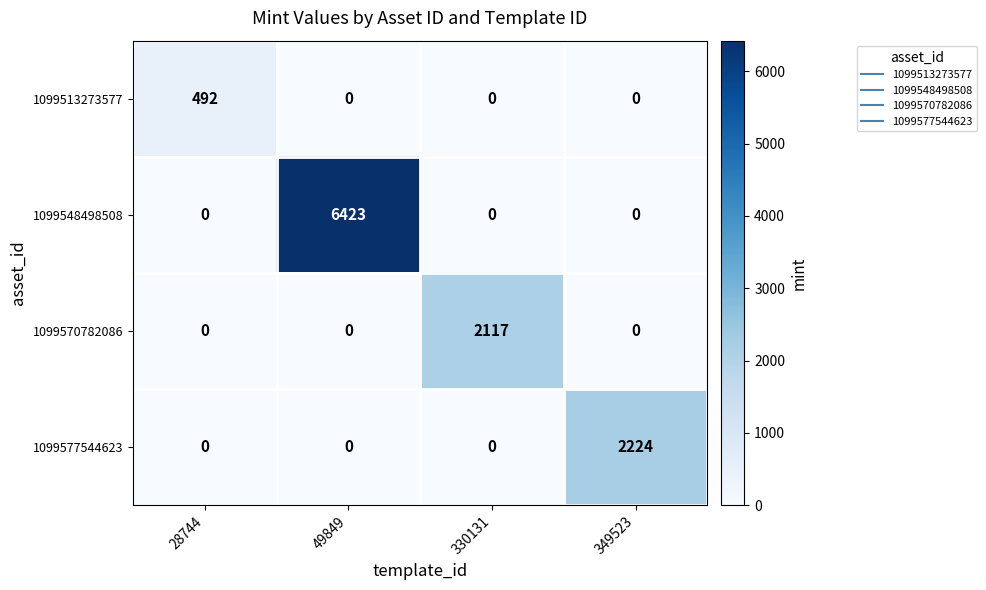

List the series in order of their peak value, highest first.

1099548498508, 1099577544623, 1099570782086, 1099513273577